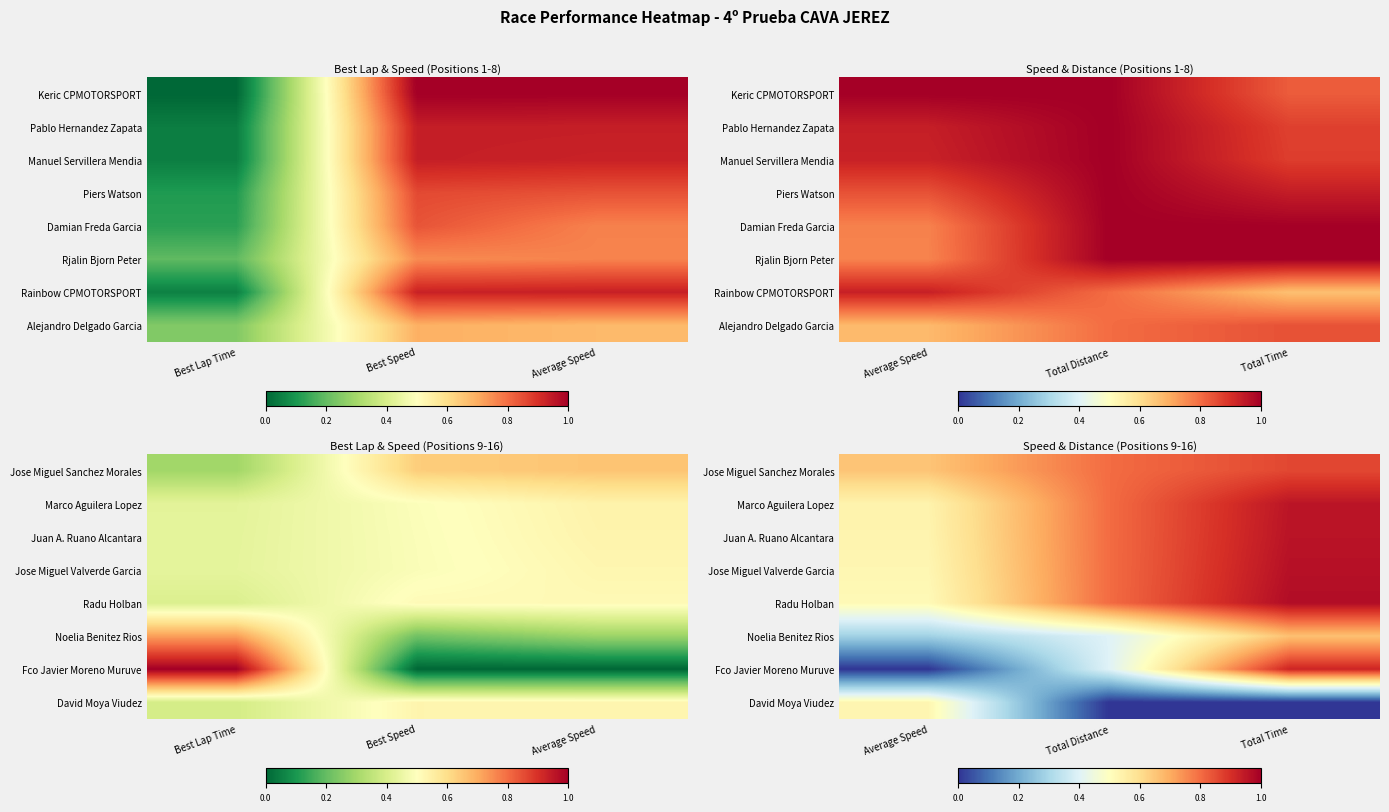

What is the total value across all series at Total Distance?

4.8